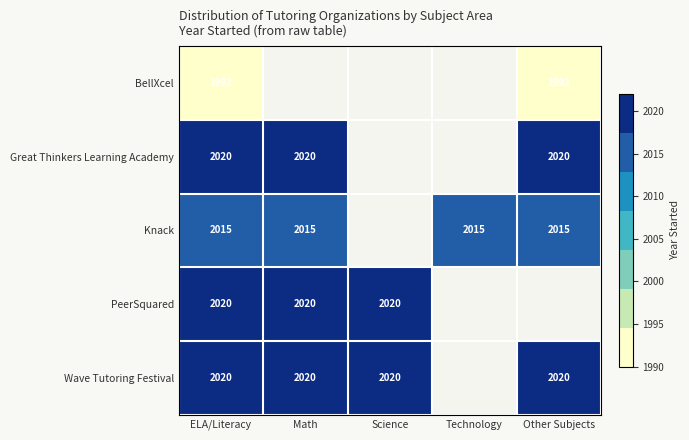

True or false: Great Thinkers Learning Academy has a value of 1272 at Math.

False